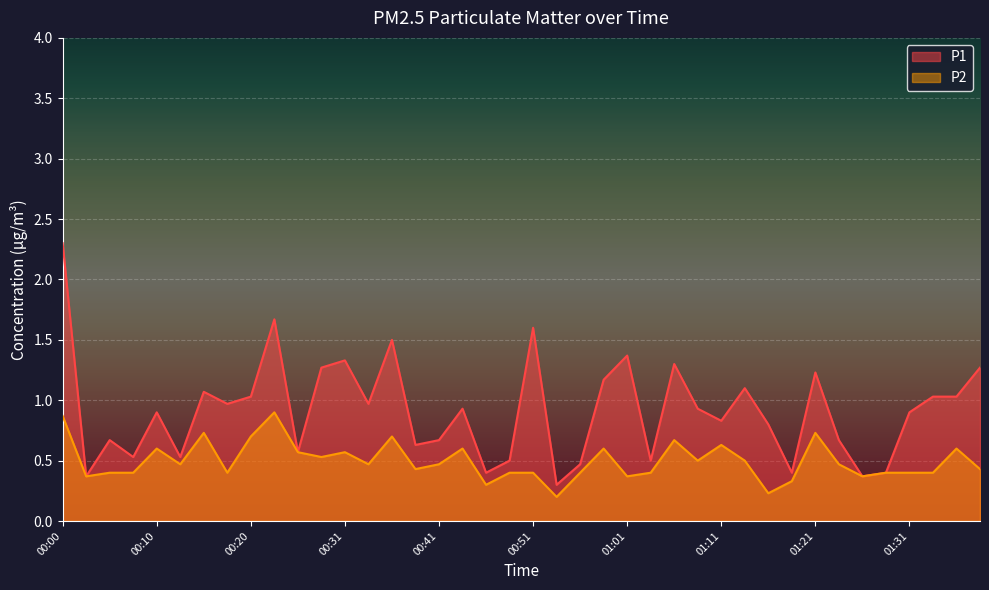

What is the label of the 3rd point from the right?

01:33